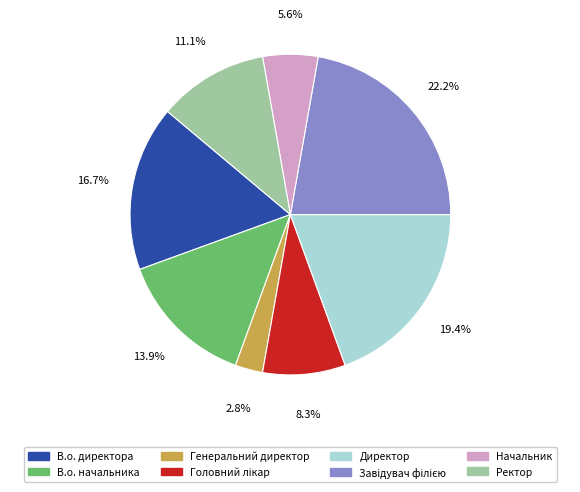

What is the smallest slice in the pie chart?

Генеральний директор